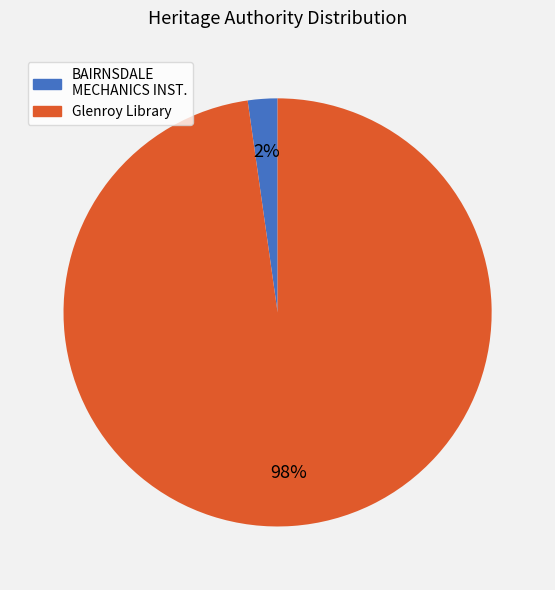

Is there a majority slice in this chart?

Yes